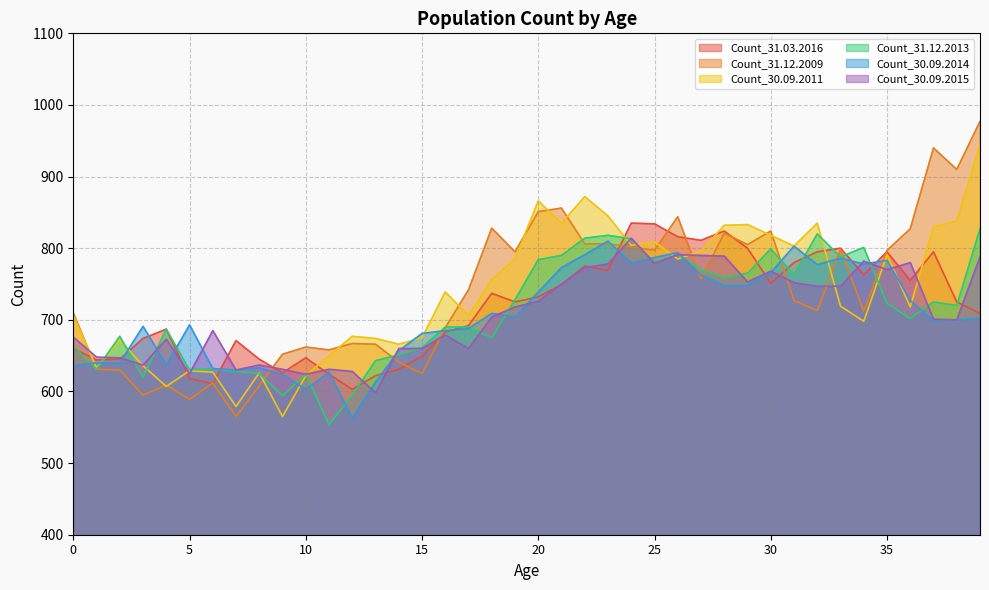

The value of Count_31.03.2016 at 31 is 780. True or false?

True